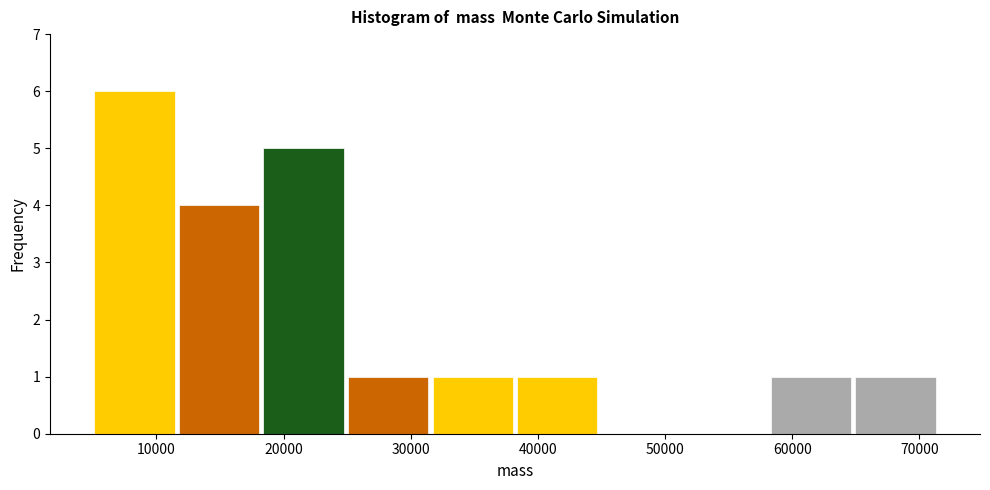

What is the height of the bar covering 5000 to 12000 on the x-axis? Neither the bar edges nor the heights are printed on the chart, so give them approximately, as read against the axes.

6